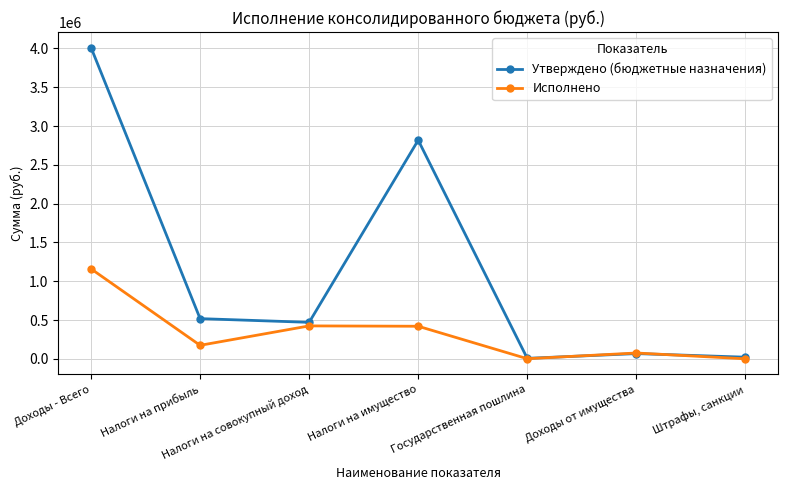

Which series has the largest range (max minus min)?

Утверждено (бюджетные назначения)